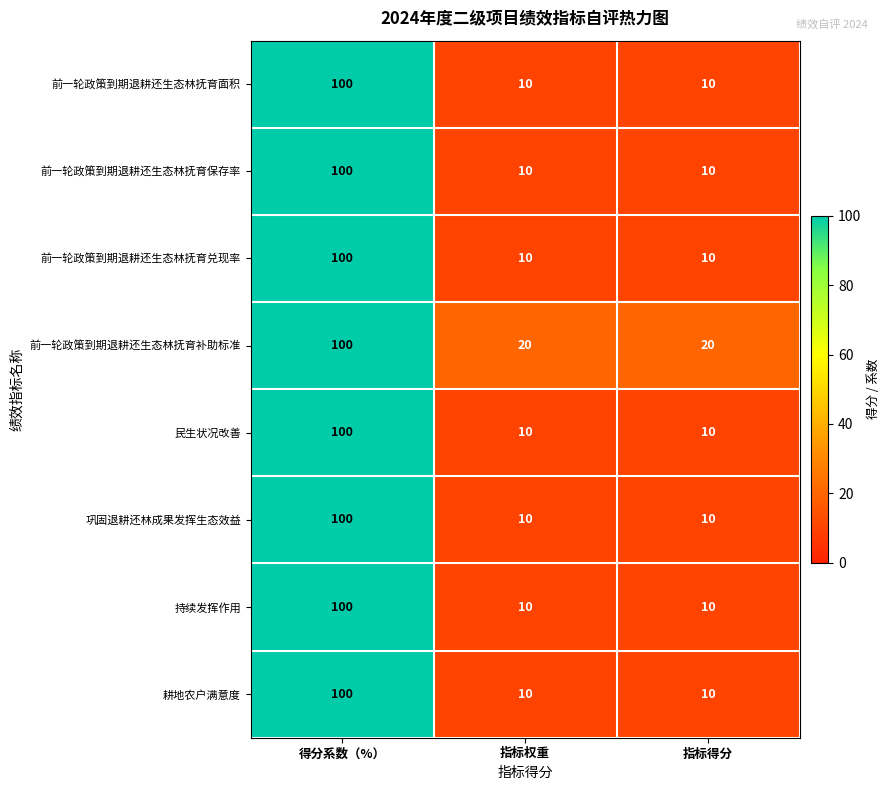

What is the spread (max minus min) of values at 指标权重?

10